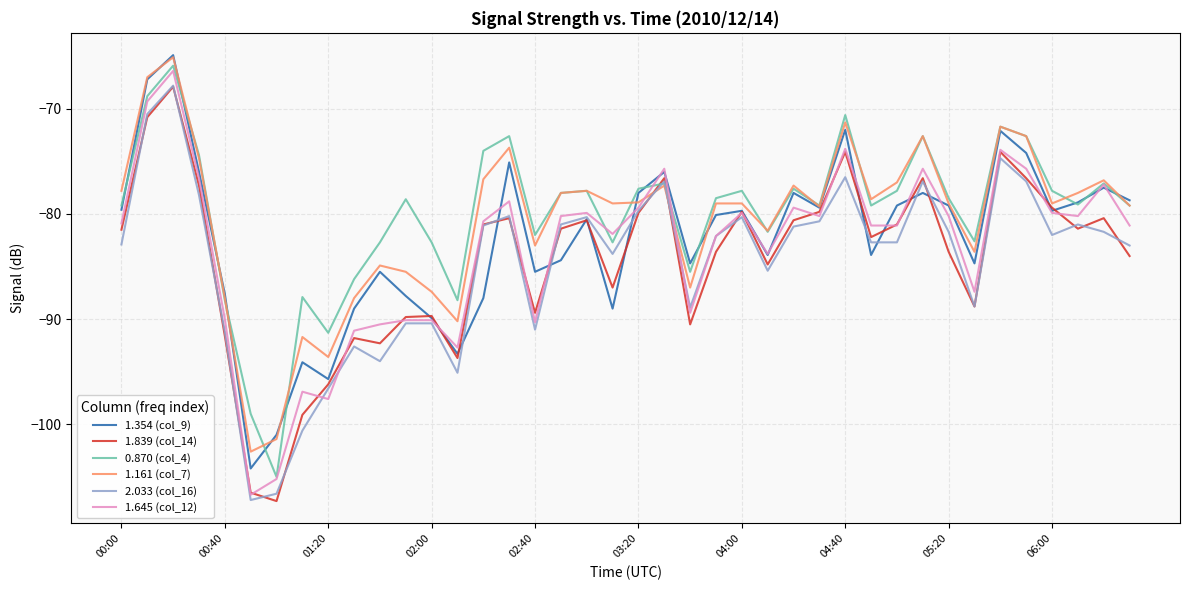

What is the average value of the 0.870 (col_4) series?

-80.0